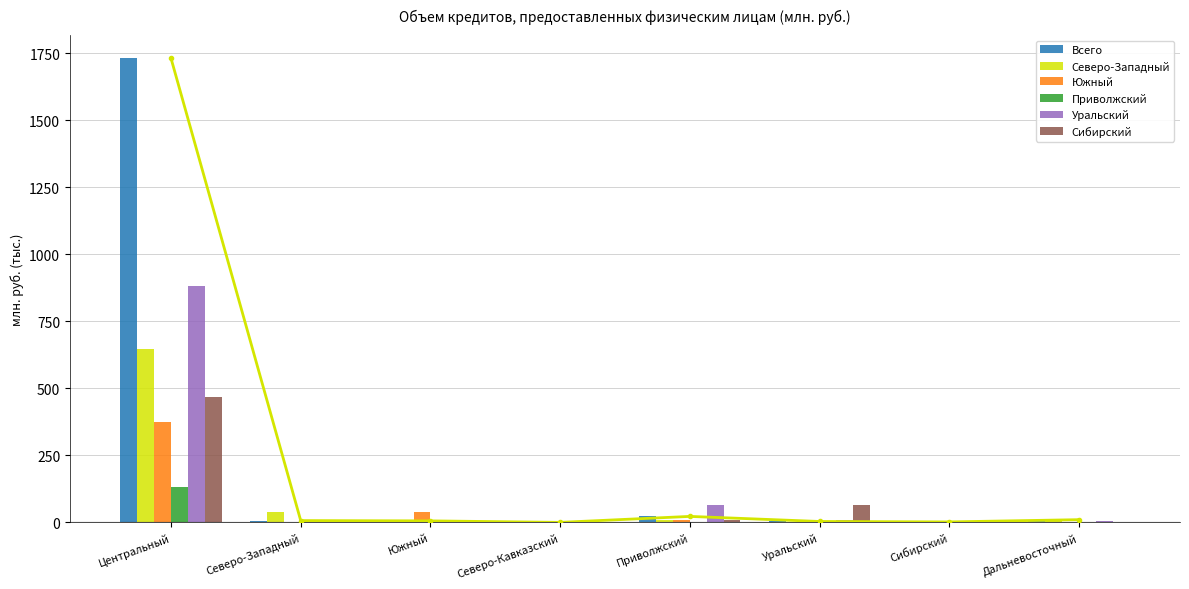

Count the number of categories in the chart.

8